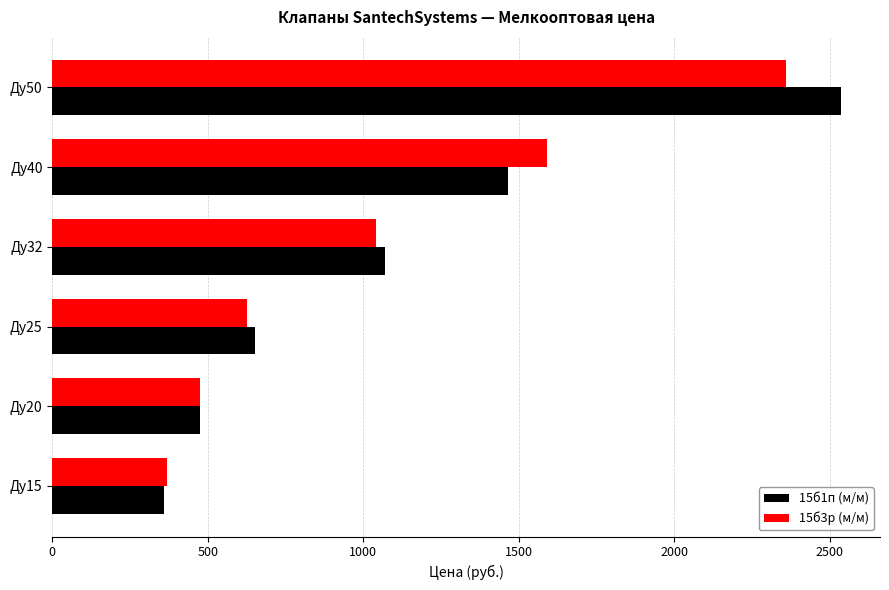

Between Ду32 and Ду40, which series saw the biggest shift?

15б3р (м/м)